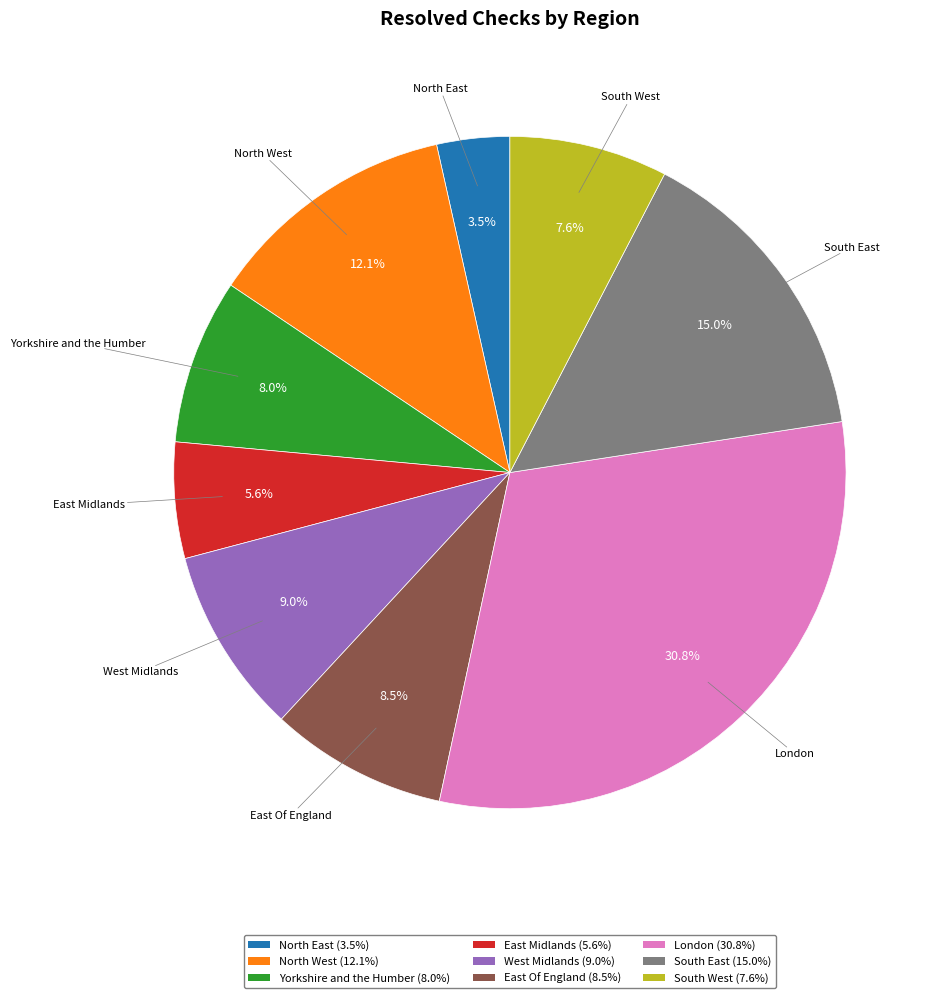

Approximately how many times larger is the value at South West compared to North West?

0.6